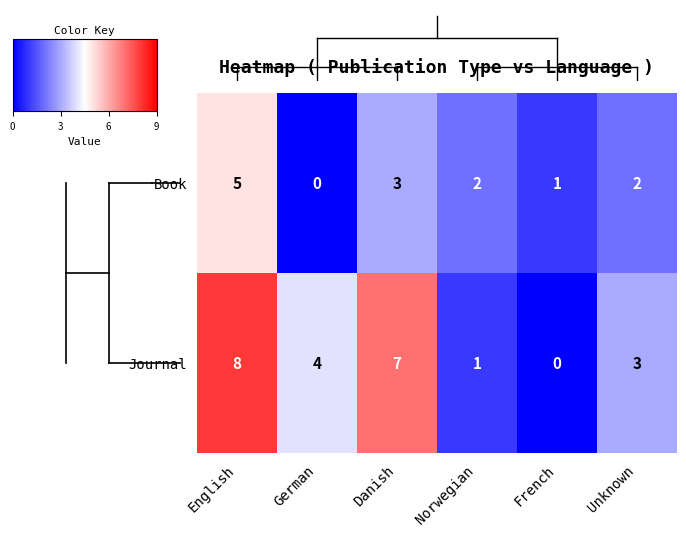

What is the total value across all series at Norwegian?

3